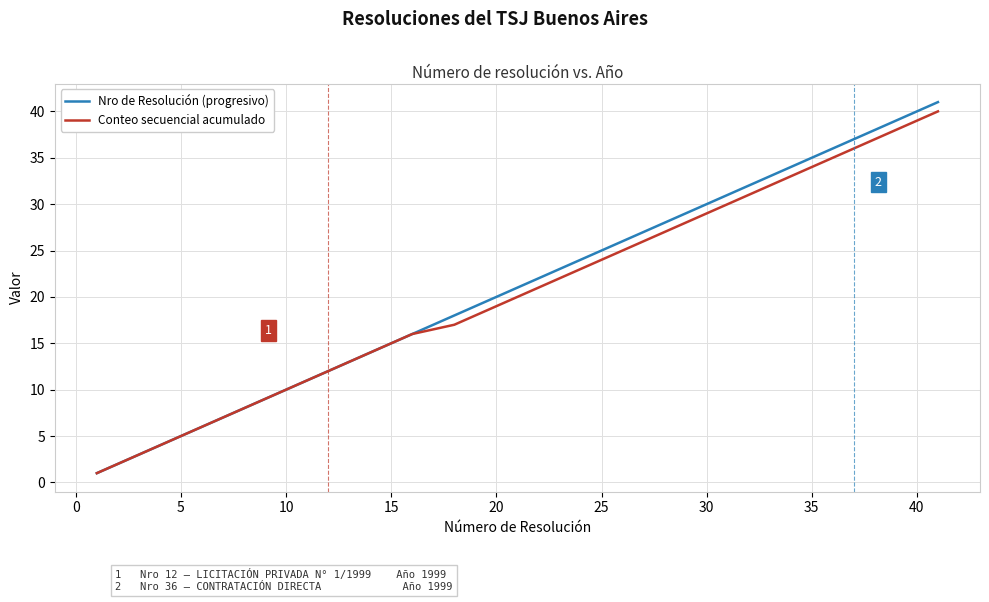

What is the greatest value displayed?

41